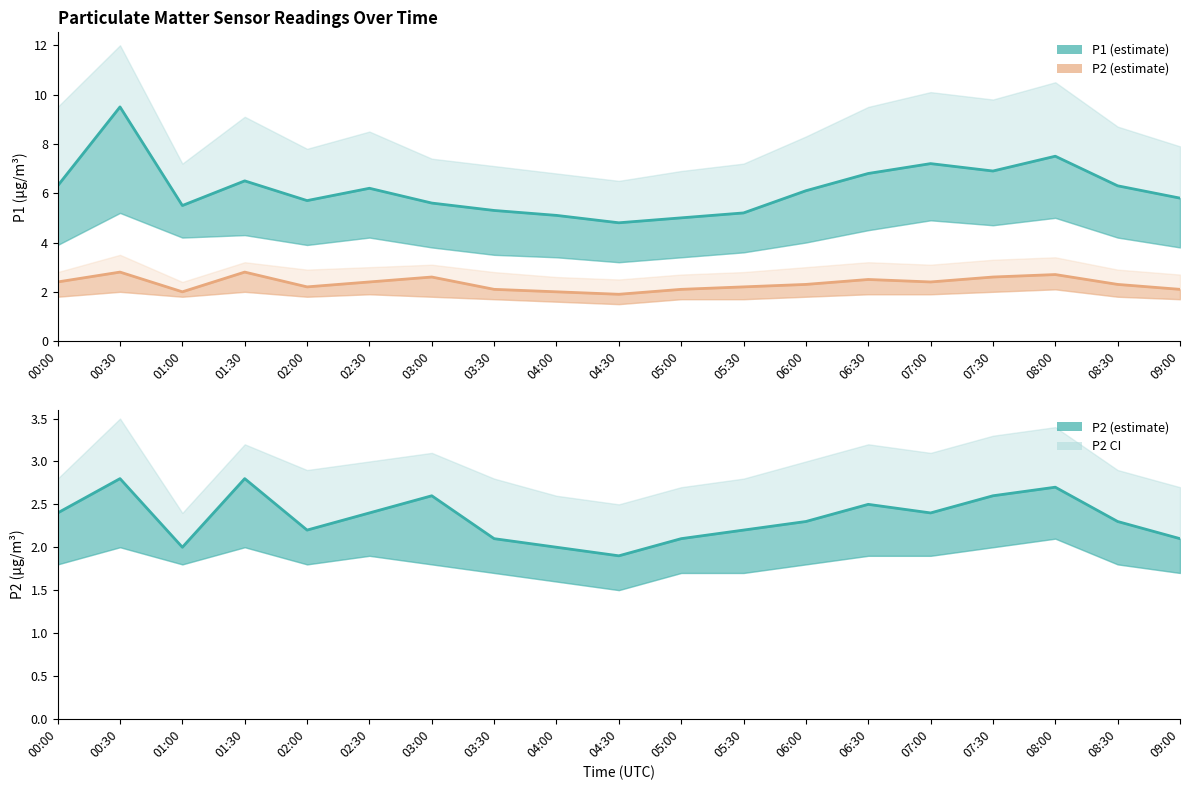

True or false: P2 has a value of 2.1 at 03:30.

True